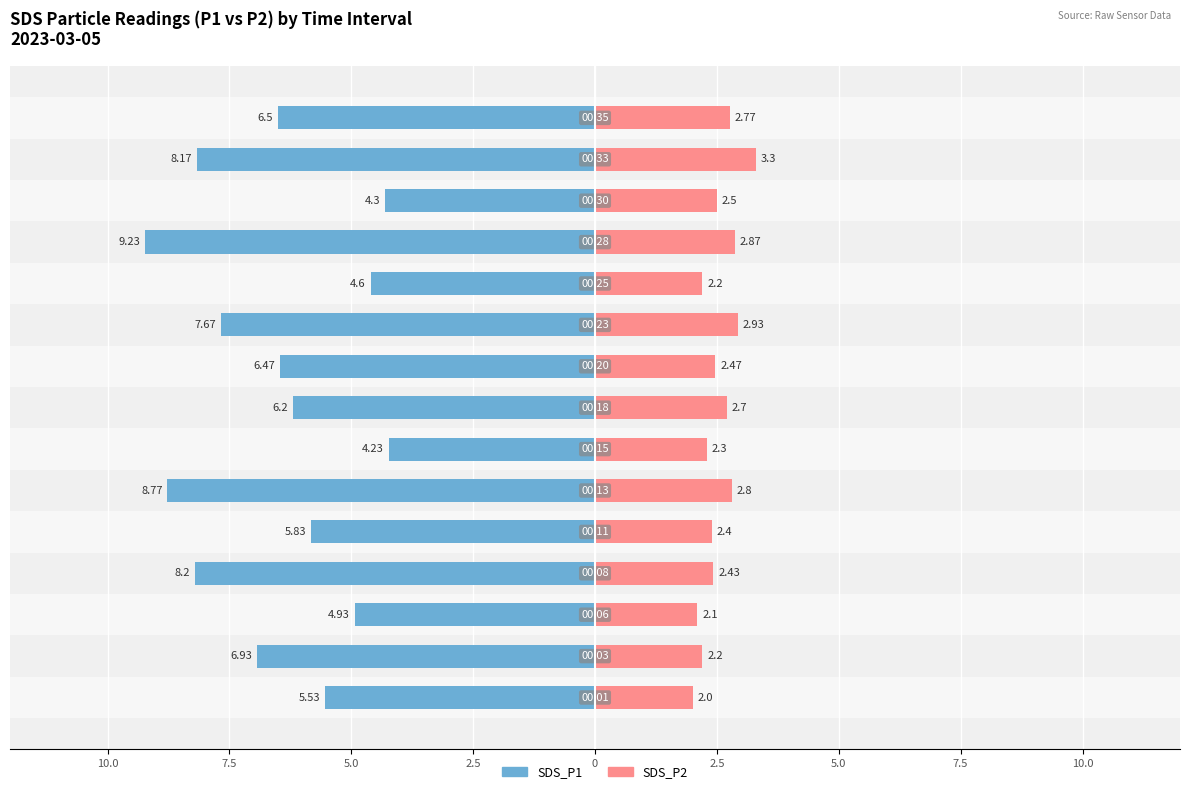

What is the difference between the maximum and minimum values in the SDS_P2 series?

1.3